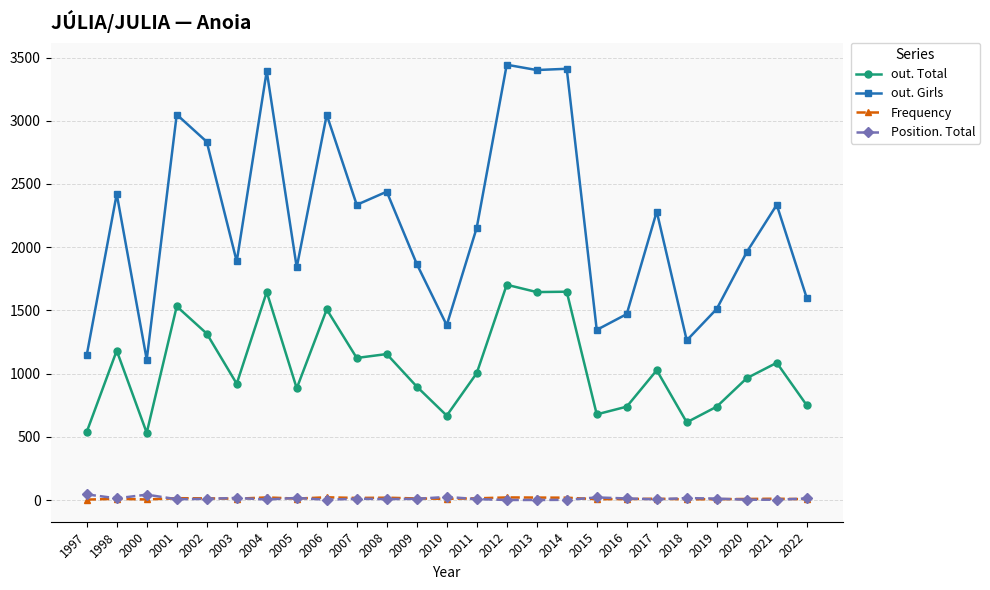

How many categories are shown in the chart?

25